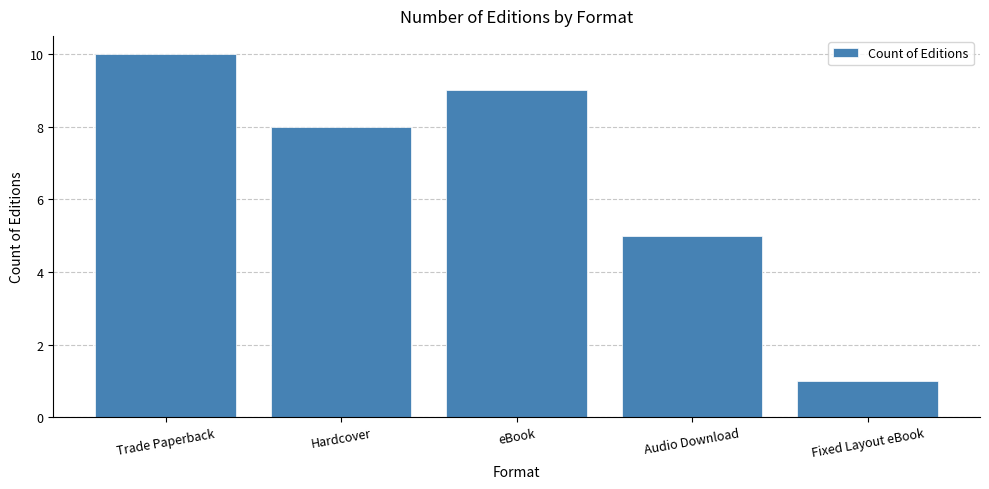

What is the change in value from Trade Paperback to eBook?

-1